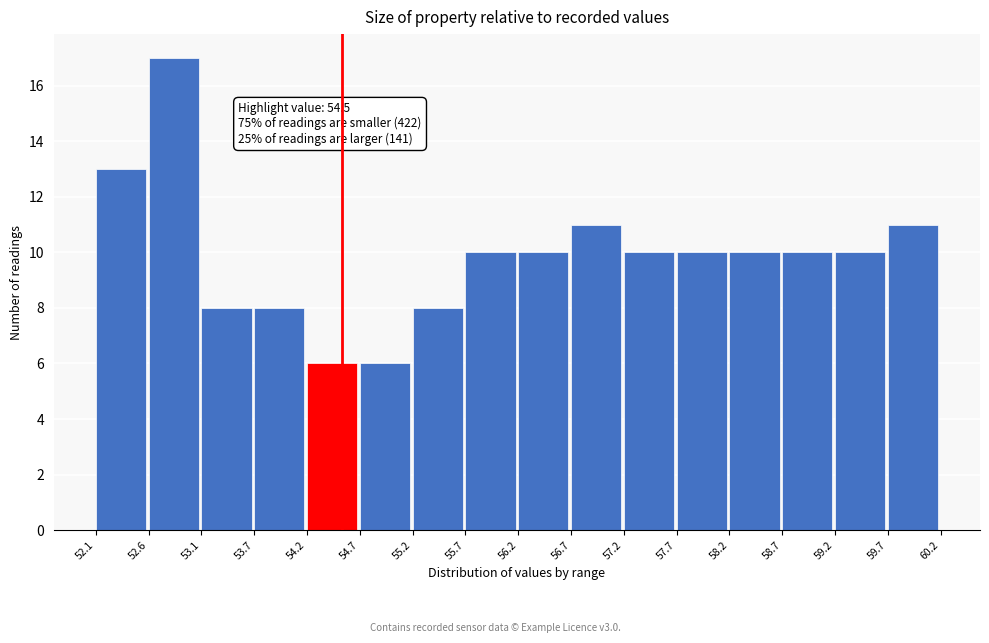

Over which range of the x-axis is the bar tallest?

52.6 to 53.1